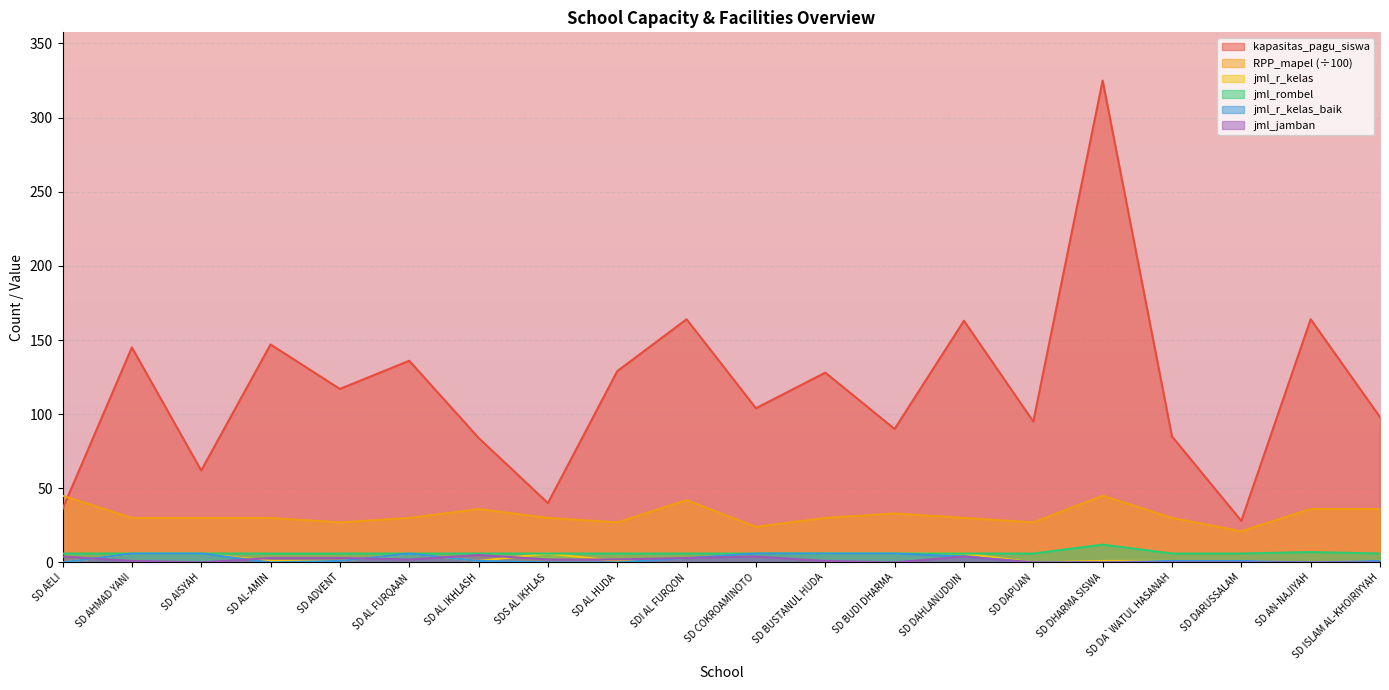

How many interior local valleys does the RPP_mapel series have?

5